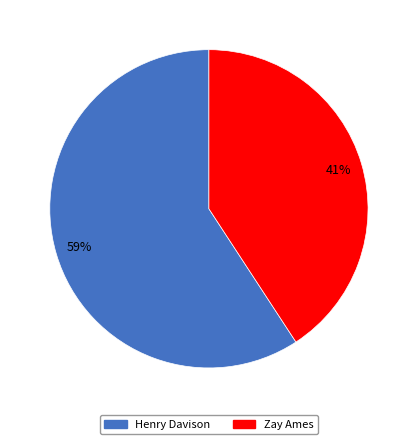

True or false: Zay Ames accounts for 41% of the total.

True